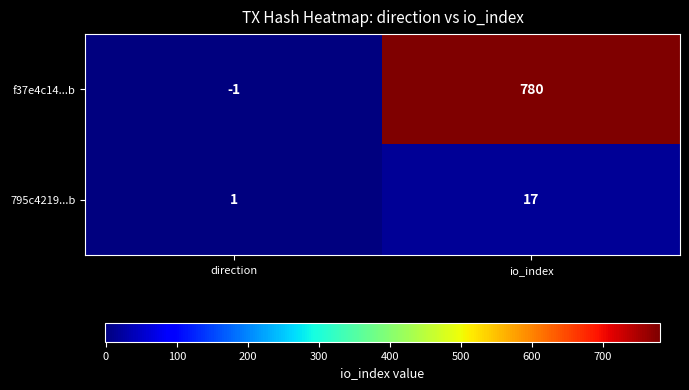

Rank the series at direction from lowest to highest value.

f37e4c14...b, 795c4219...b